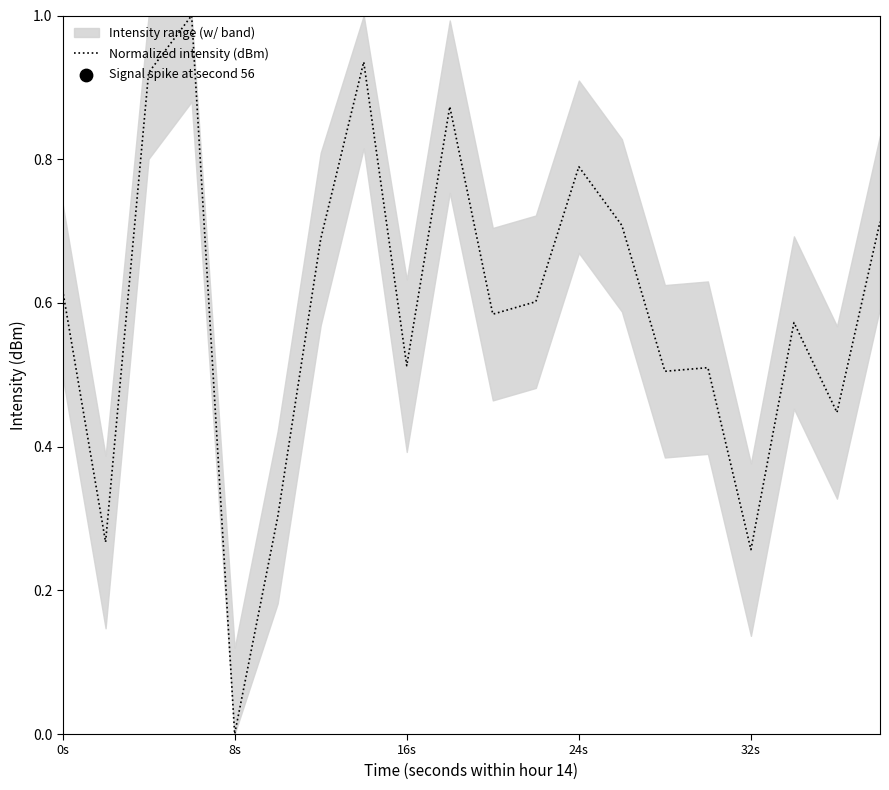

What is the change in value from 8s to 24s?

+0.7